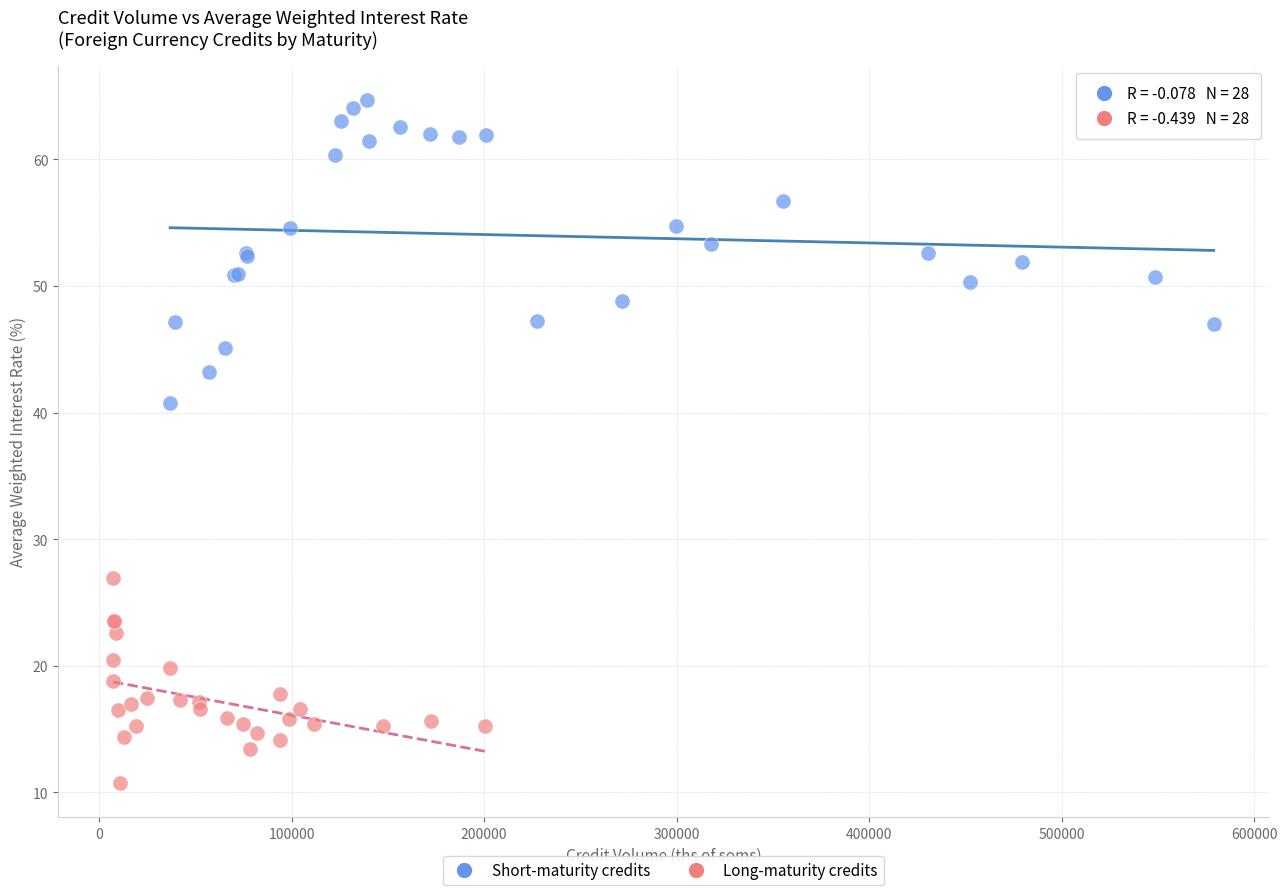

What are all the series names shown in the legend?

Short-maturity credits, Long-maturity credits